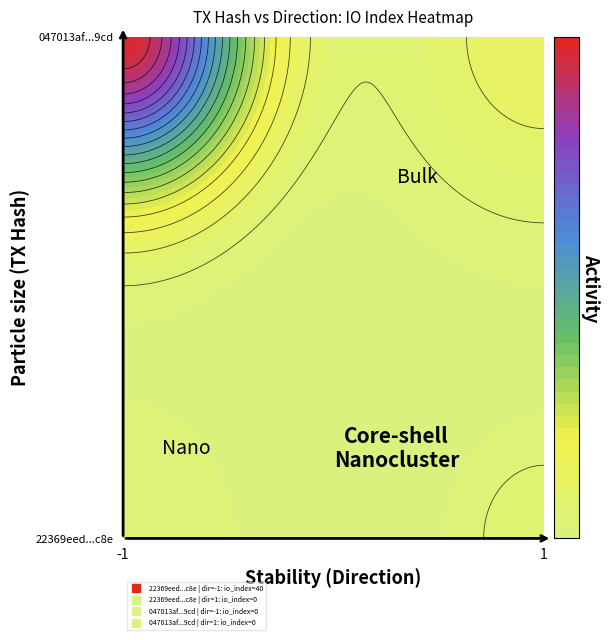

Which series has the largest total across all categories?

22369eed1e738b302b52f396456c0f8fcbfac8e